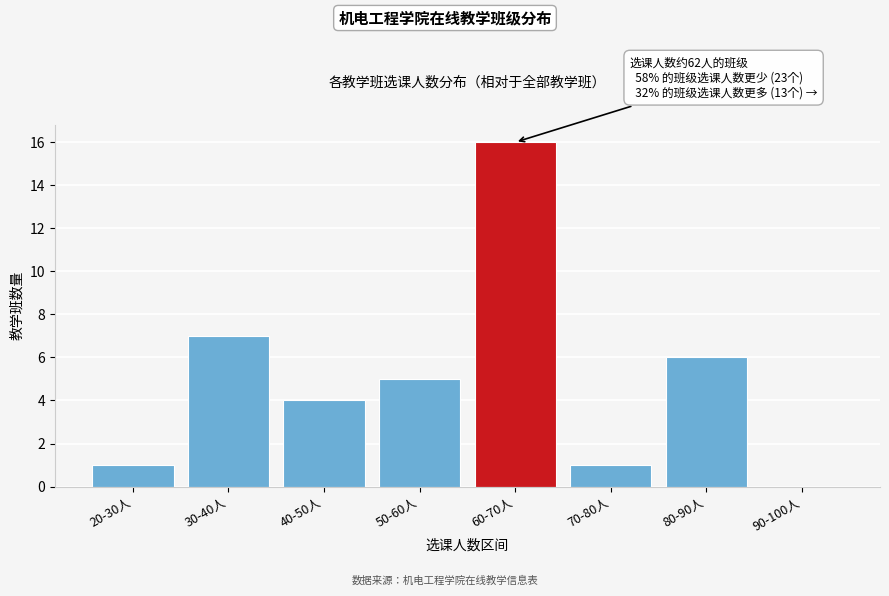

Reading left to right, list all the values displayed in this chart.

20-30人=1	30-40人=7	40-50人=4	50-60人=5	60-70人=16	70-80人=1	80-90人=6	90-100人=0